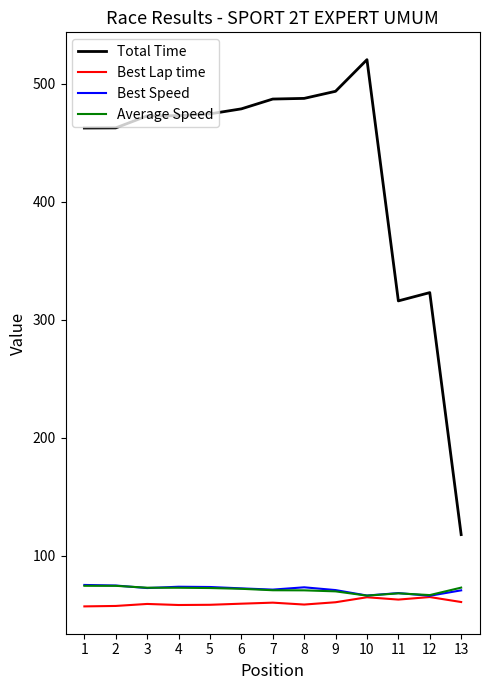

Between 11 and 13, which series saw the biggest shift?

Total Time